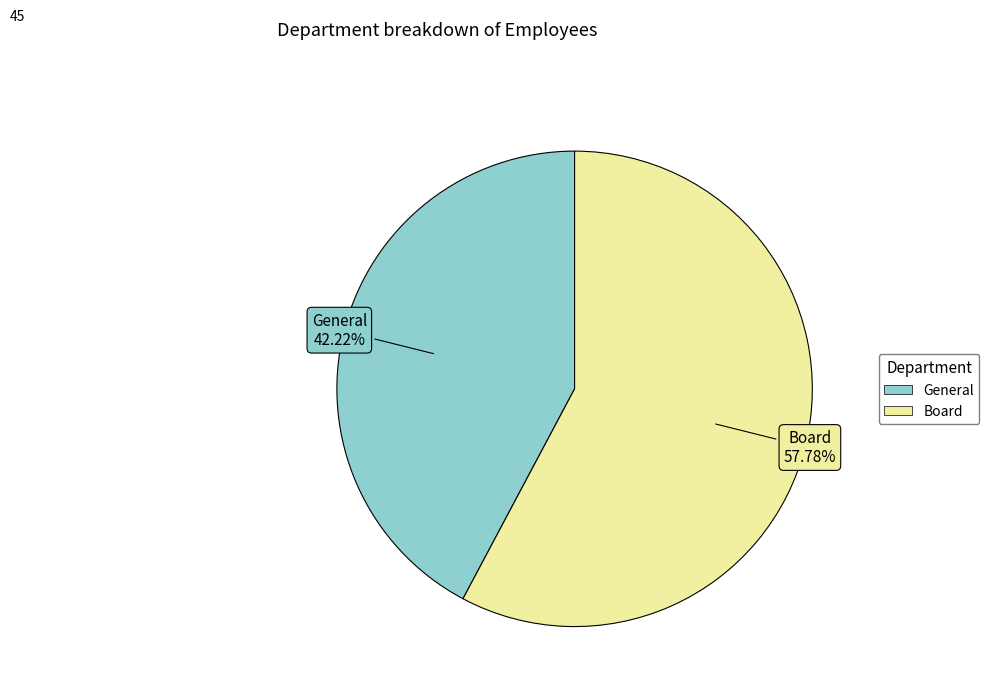

Approximately how many times larger is the value at Board compared to General?

1.4